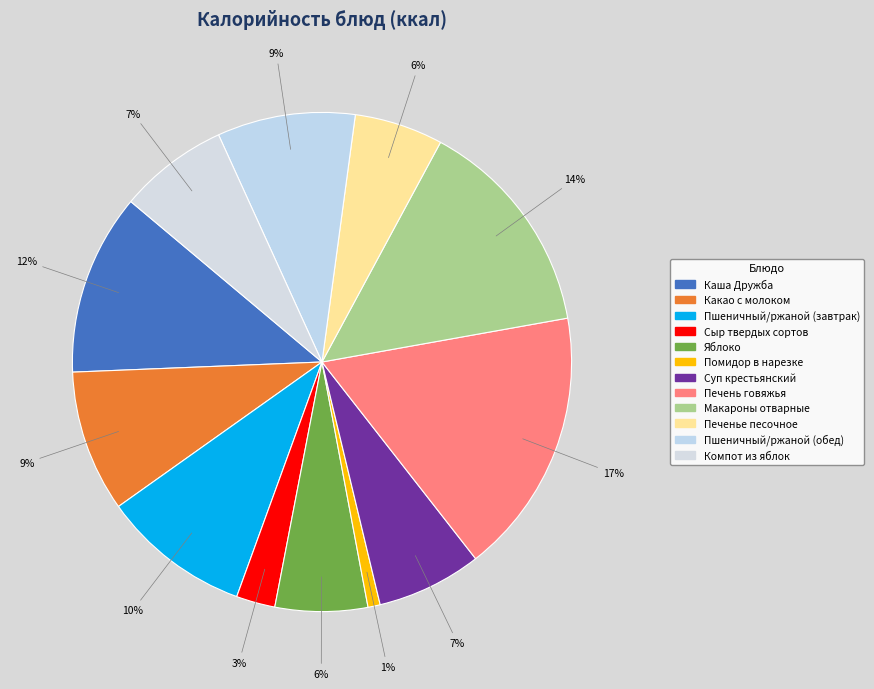

What percentage is NOT represented by Компот из яблок?

92.9%